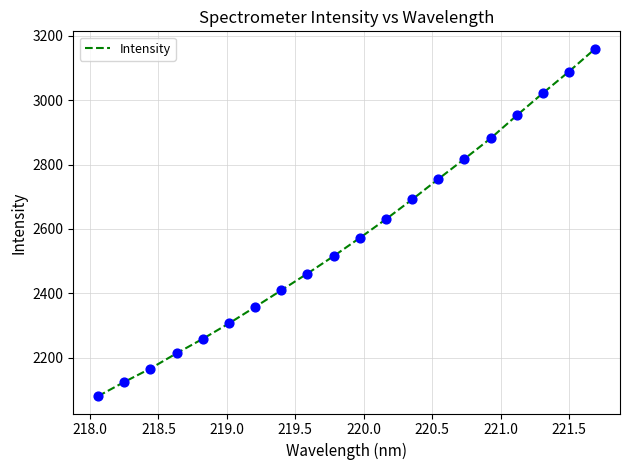

What is the smallest value displayed?

2080.6